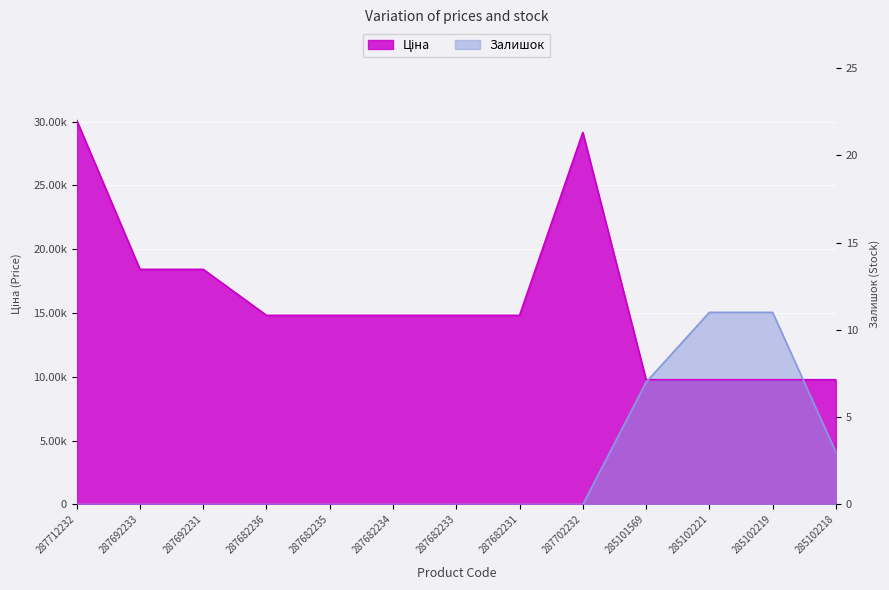

Which series ends up on top after the final intersection of Залишок and Ціна?

Ціна